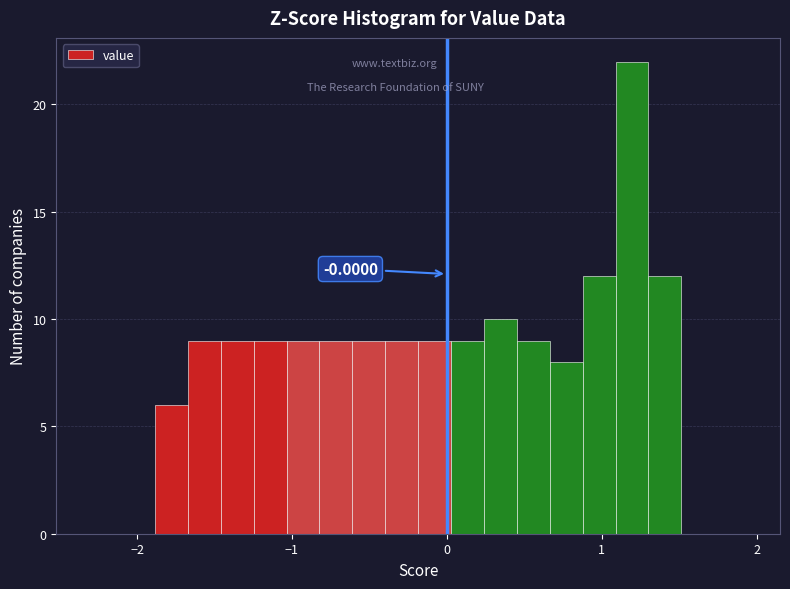

Around what value on the x-axis is the tallest bar? Give the approximate position of its centre, as read against the axis.

1.2